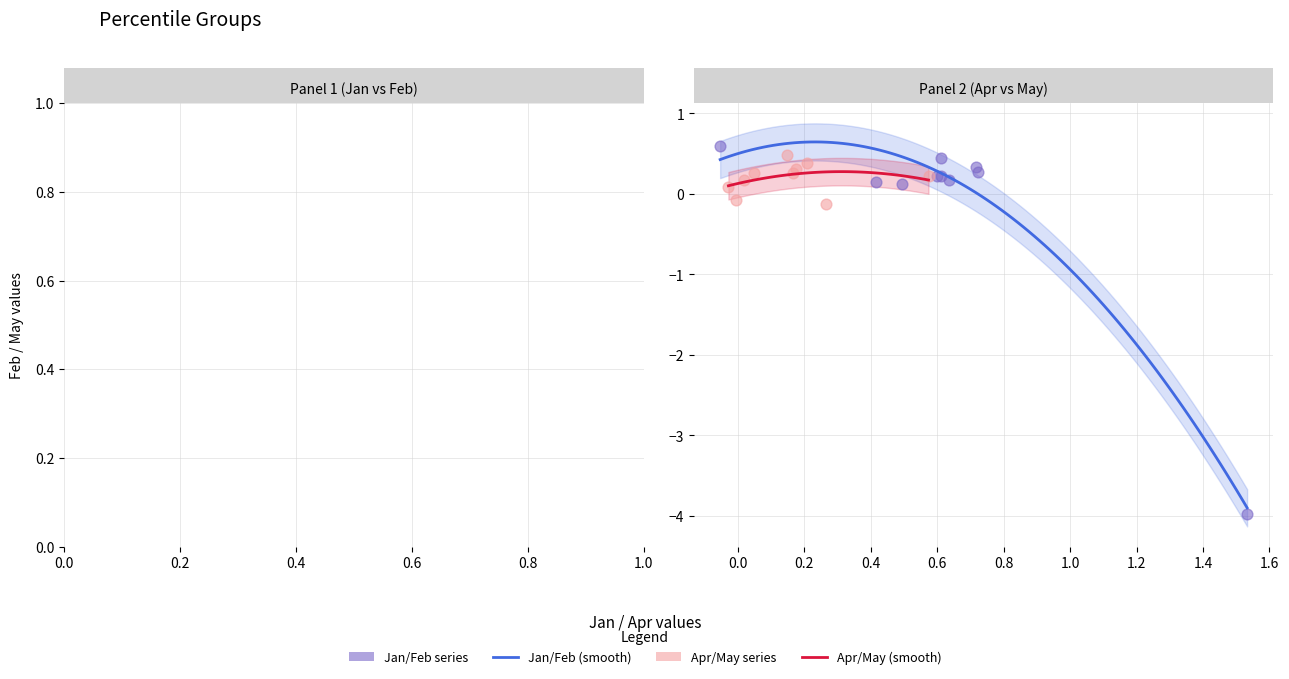

Which series reaches the minimum Y coordinate?

Jan/Feb series